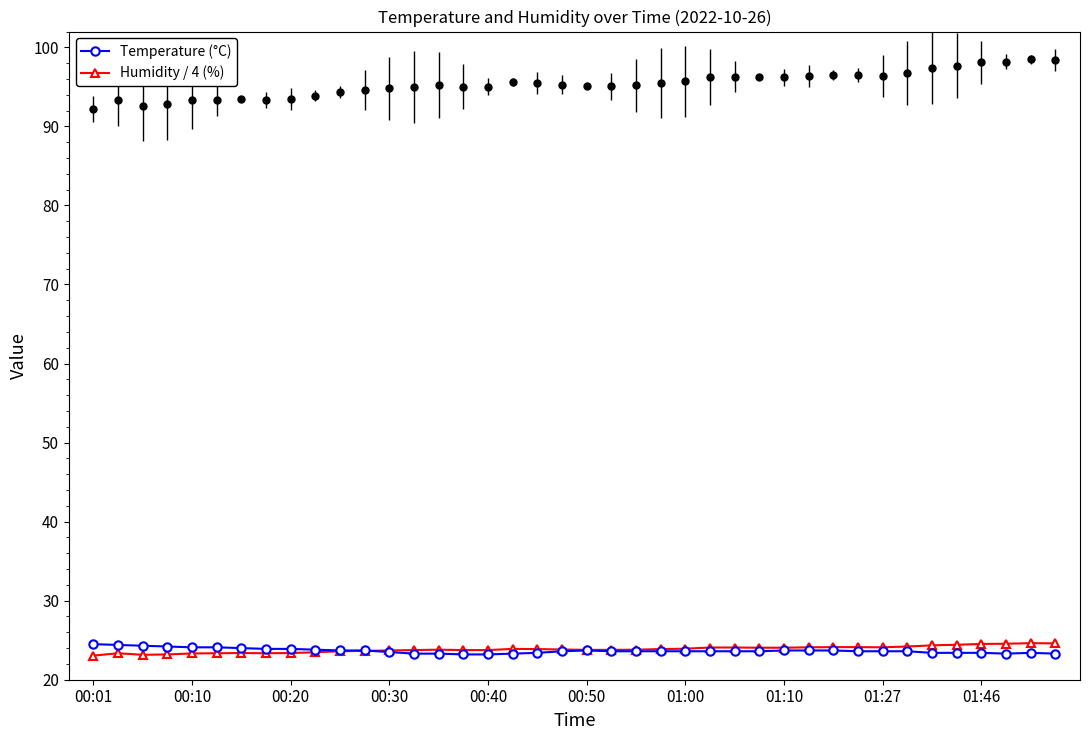

How many interior local valleys does the Humidity / 4 (%) series have?

3